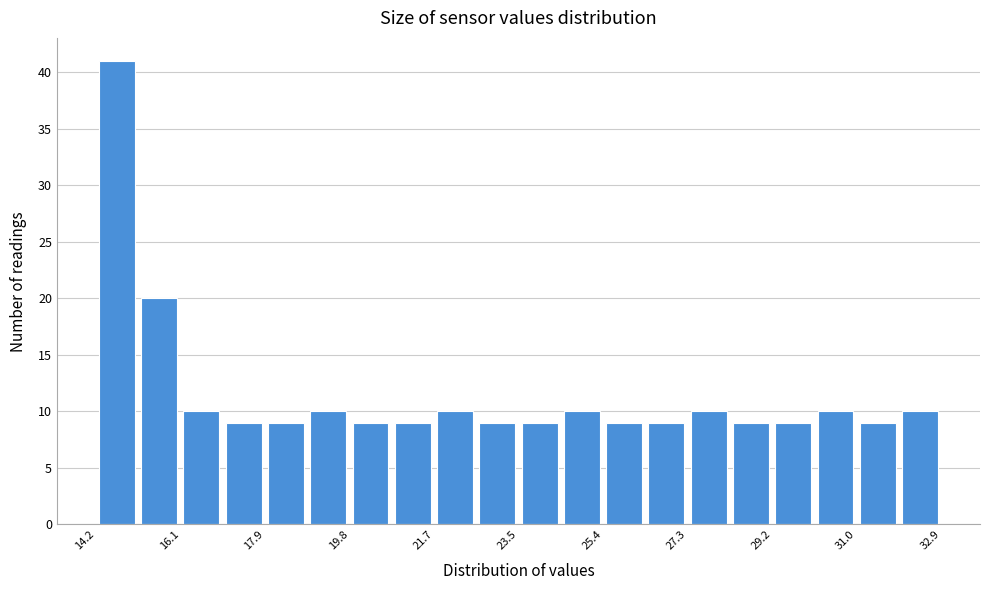

Reading left to right, list every bar in this chart as the range it spans on the x-axis followed by its height. Neither the bar edges nor the heights are printed on the chart, so give them approximately, as read against the axes.

14.2 to 15.2: 41
15.2 to 16.0: 20
16.0 to 17.0: 10
17.0 to 18.0: 9
18.0 to 18.8: 9
18.8 to 19.8: 10
19.8 to 20.8: 9
20.8 to 21.6: 9
21.6 to 22.6: 10
22.6 to 23.6: 9
23.6 to 24.4: 9
24.4 to 25.4: 10
25.4 to 26.4: 9
26.4 to 27.2: 9
27.2 to 28.2: 10
28.2 to 29.2: 9
29.2 to 30.0: 9
30.0 to 31.0: 10
31.0 to 32.0: 9
32.0 to 33.0: 10